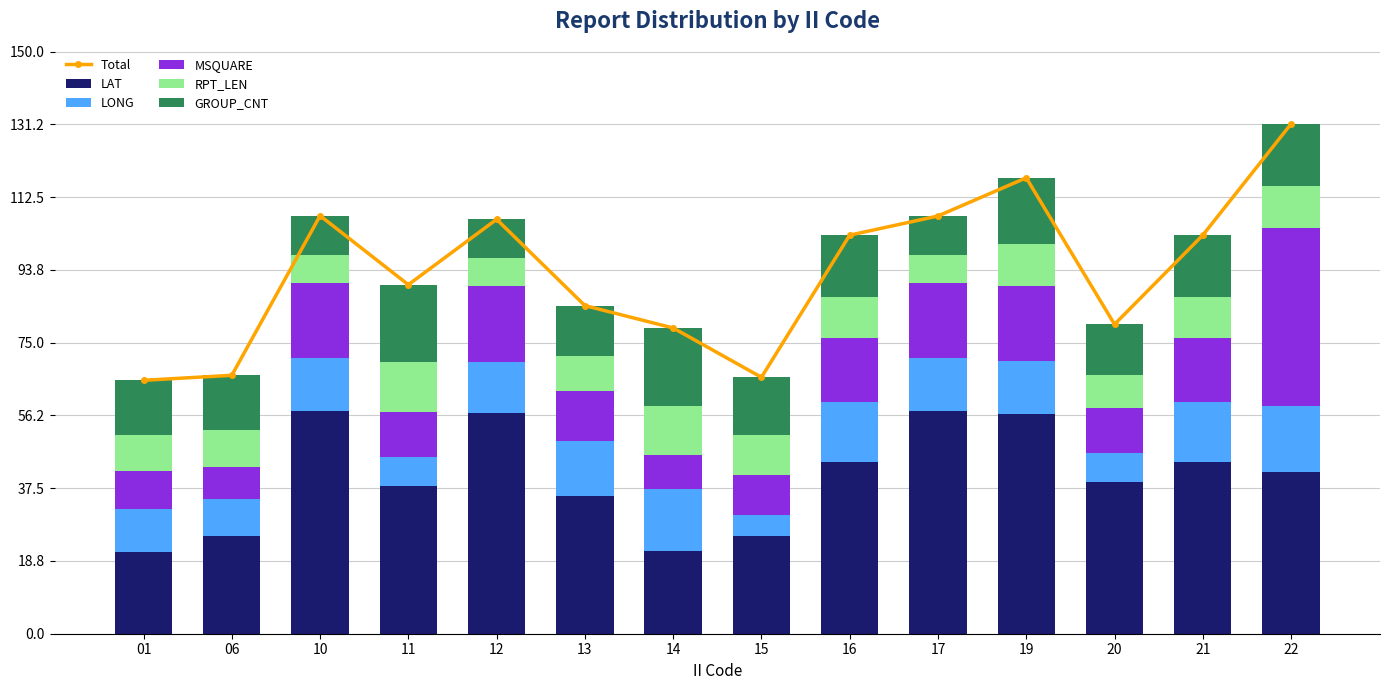

How many GROUP_CNT values are between 13 and 16?

8